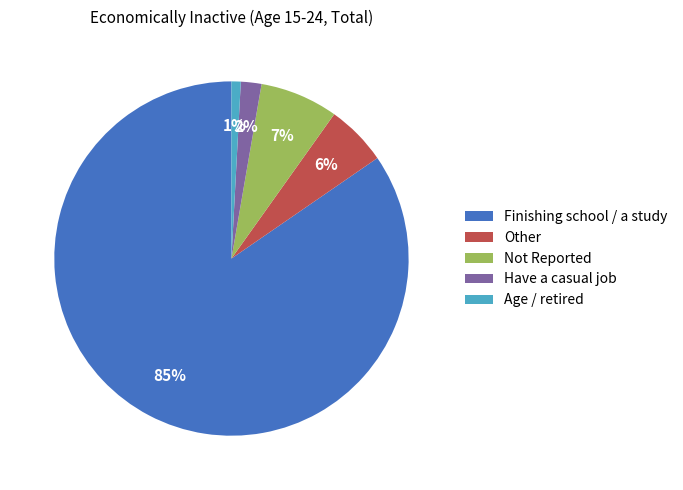

How many slices are in this pie chart?

5